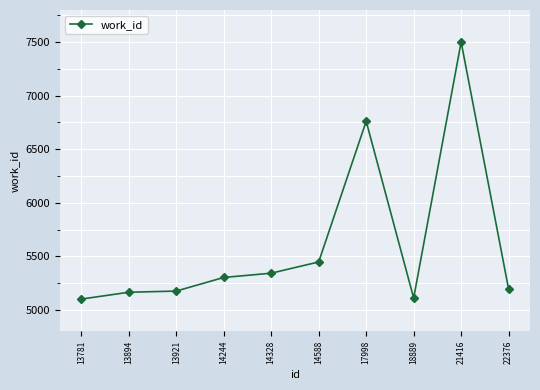

Count the number of data series in this chart.

1